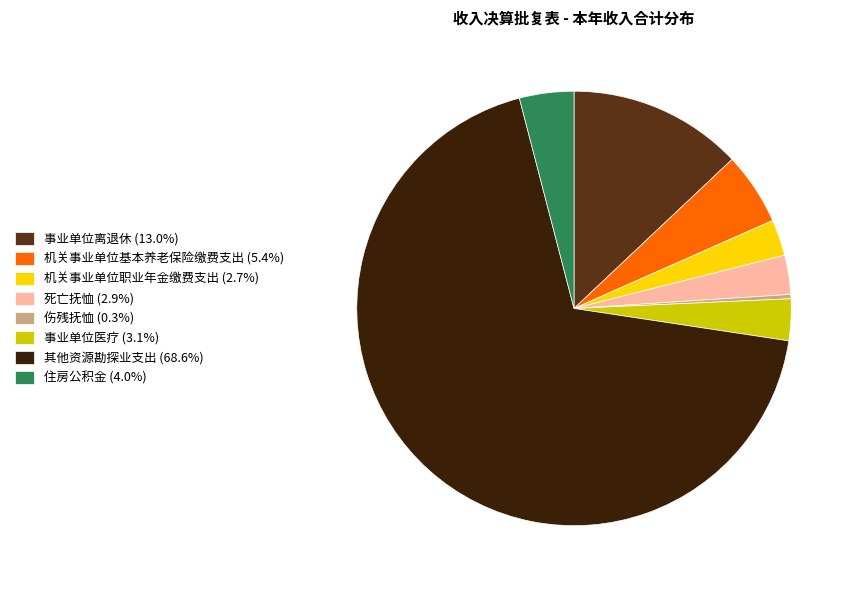

Count the number of slices in the pie.

8